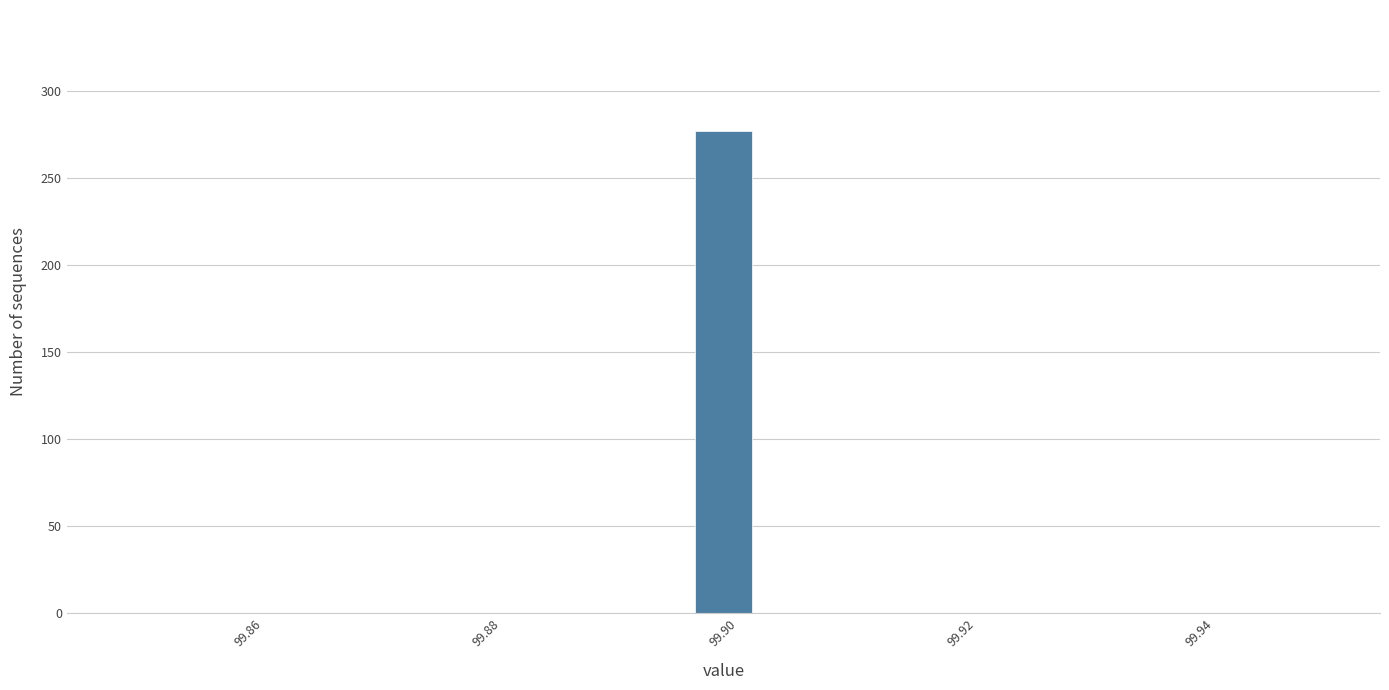

Around what value on the x-axis is the tallest bar? Give the approximate position of its centre, as read against the axis.

99.900